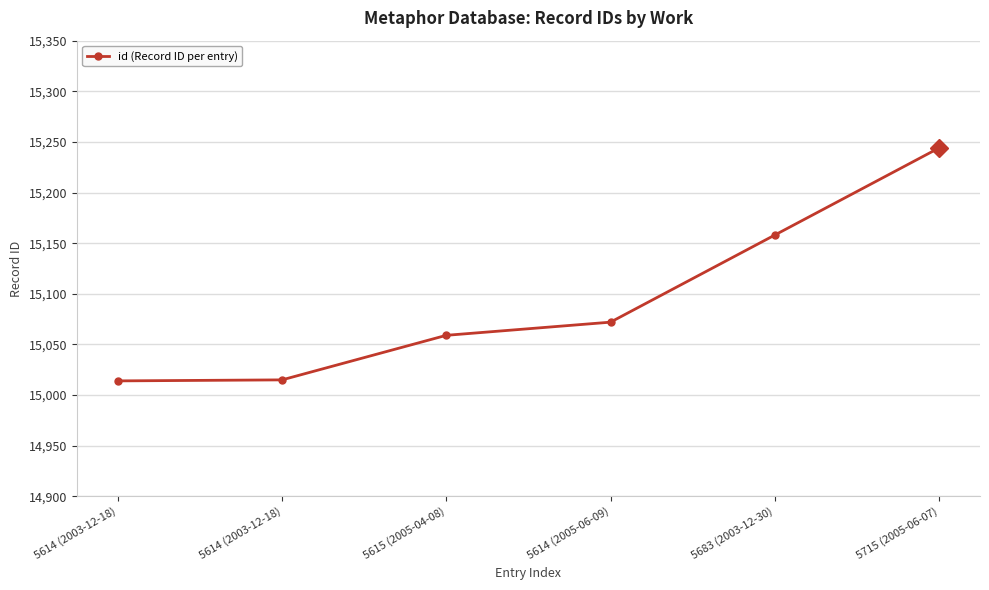

At which category does the chart reach its minimum across all series?

5614 (2003-12-18)